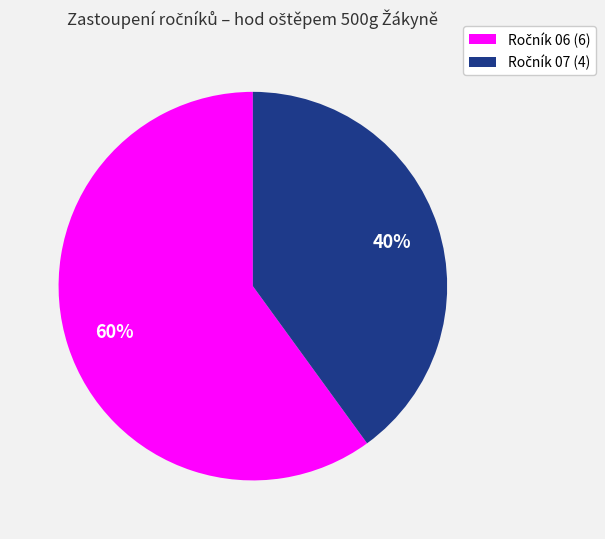

Is there any slice that represents more than half of the pie?

Yes